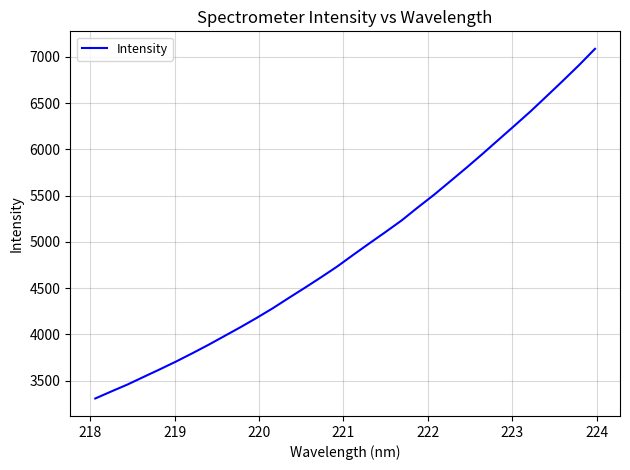

What is the smallest value displayed?

3305.9